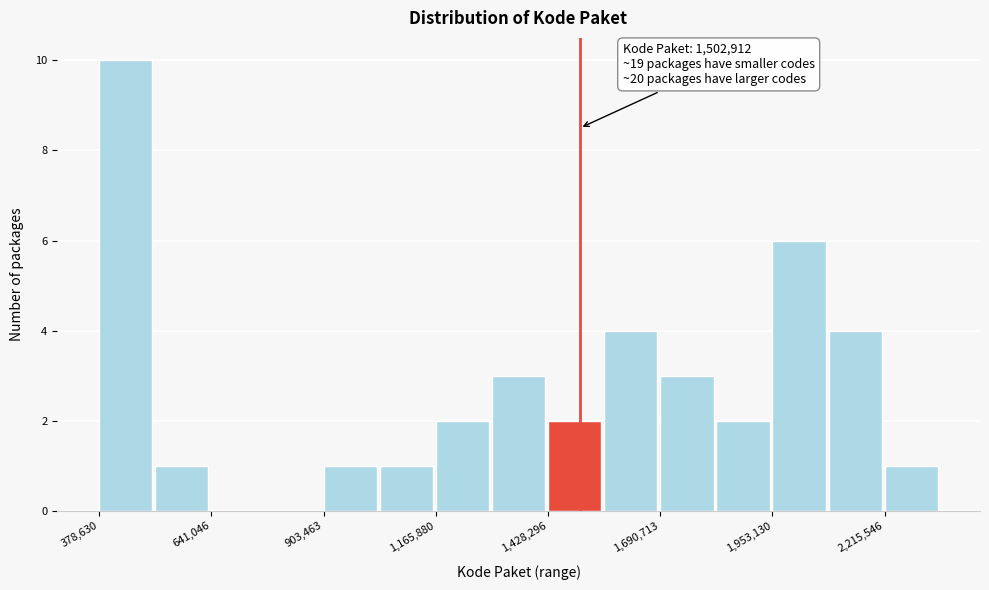

Read against the x-axis, roughly where is the centre of the tallest bar?

450000